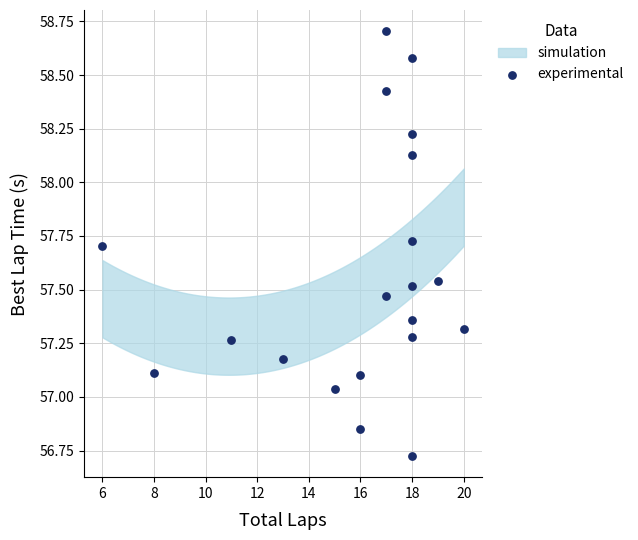

What is the range of Y values (max minus min)?

2.0